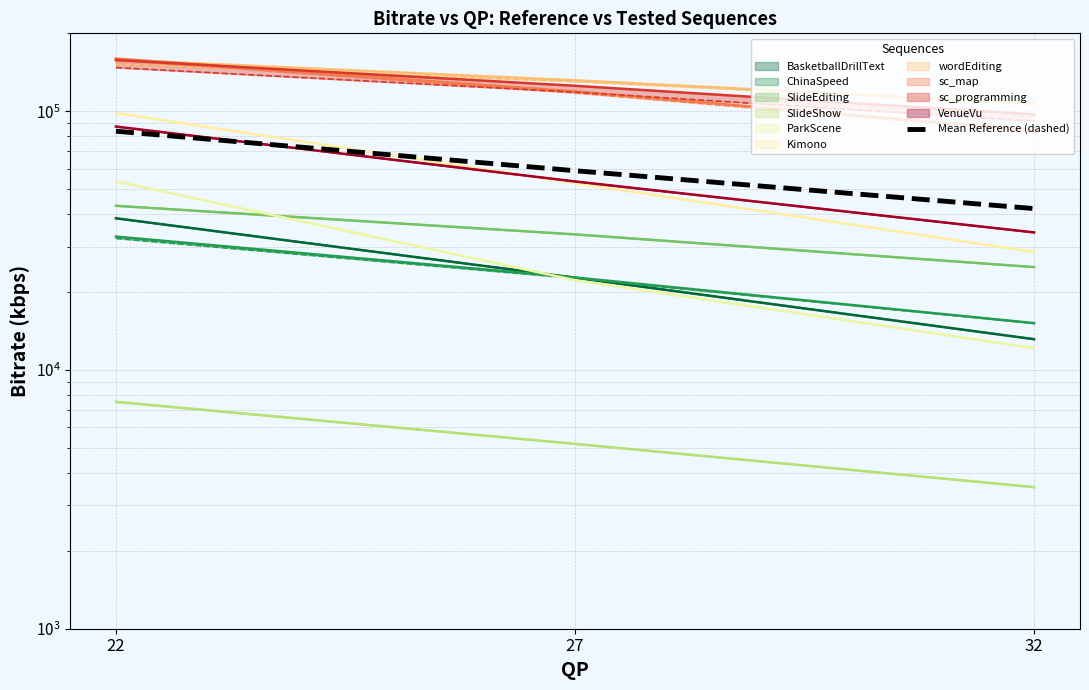

The value at 27 is 58893.7. True or false?

True